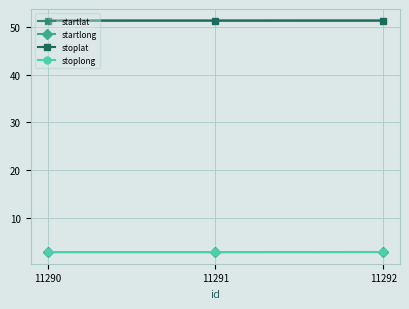

What is the value of the stoplong point at the 1st from the left?

2.9